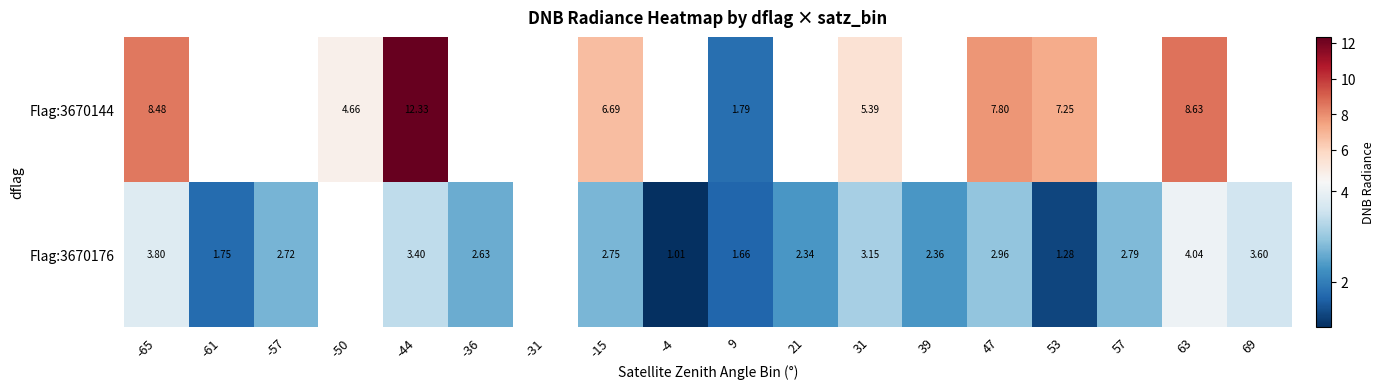

Is the value of Flag:3670144 at -50 greater than the value of Flag:3670176 at -61?

Yes